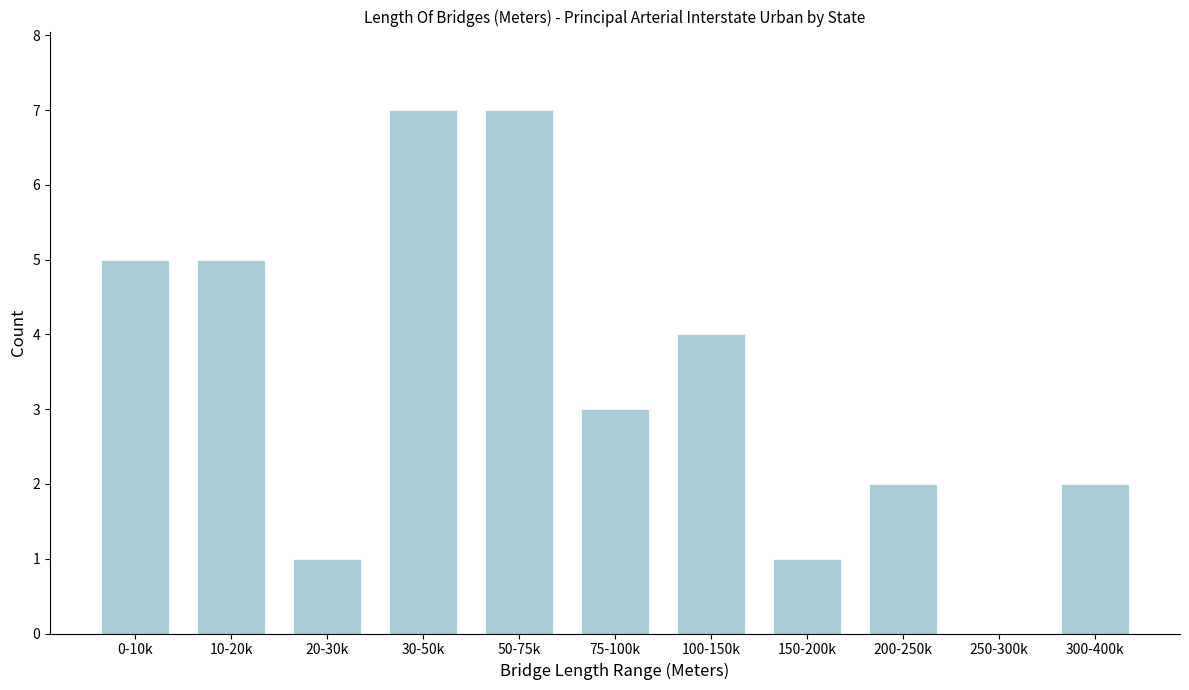

What is the ratio of the value at 100-150k to the value at 200-250k?

2.0